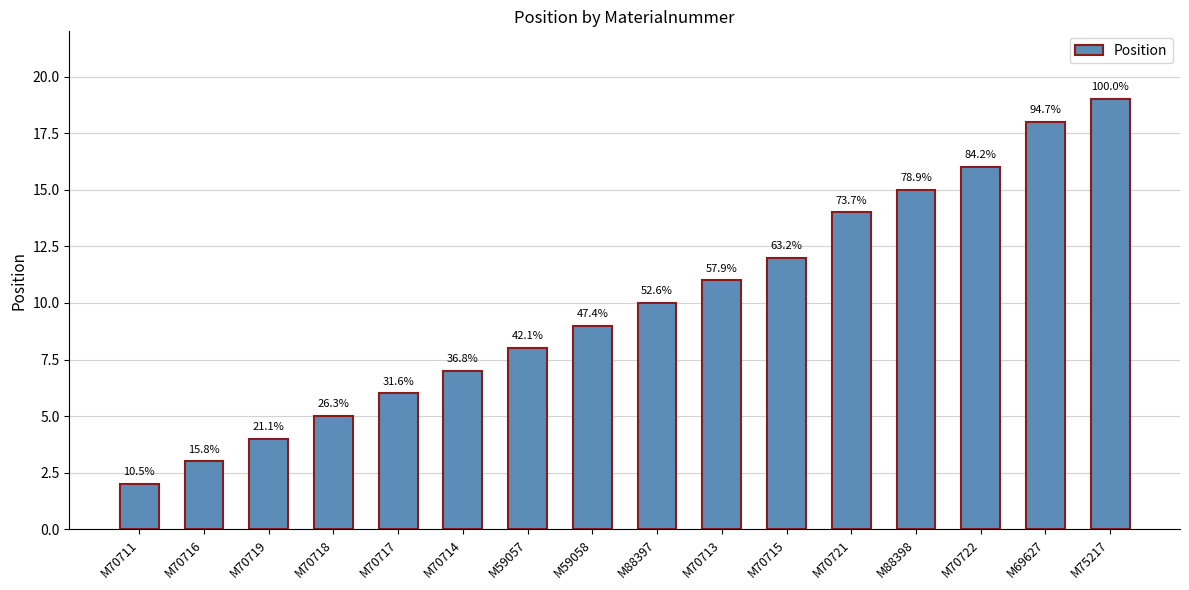

Rank the categories by value from lowest to highest.

M70711, M70716, M70719, M70718, M70717, M70714, M59057, M59058, M88397, M70713, M70715, M70721, M88398, M70722, M69627, M75217